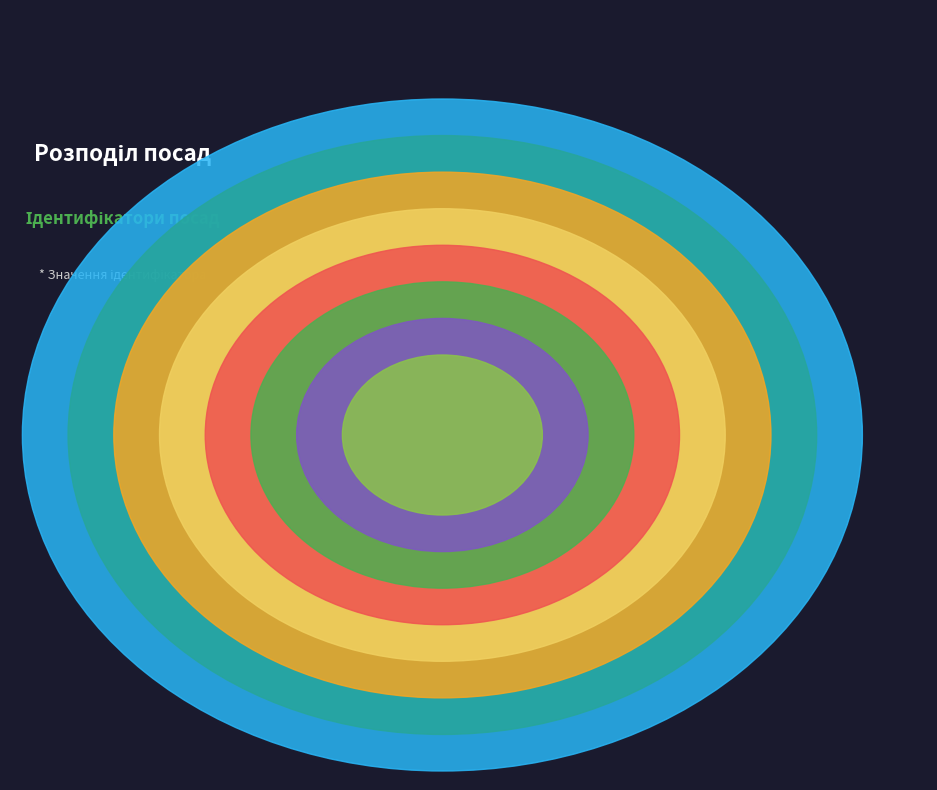

What percentage is NOT represented by Начальник?

94.4%